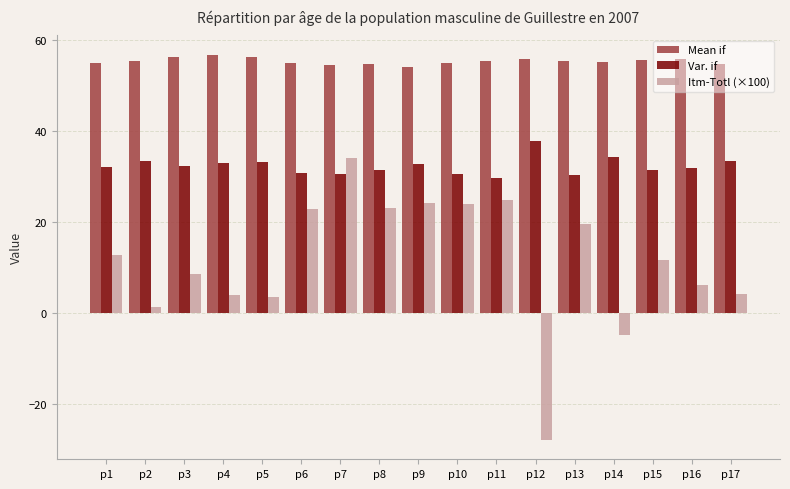

Is it true that Var. if equals 7.0 at p3?

False